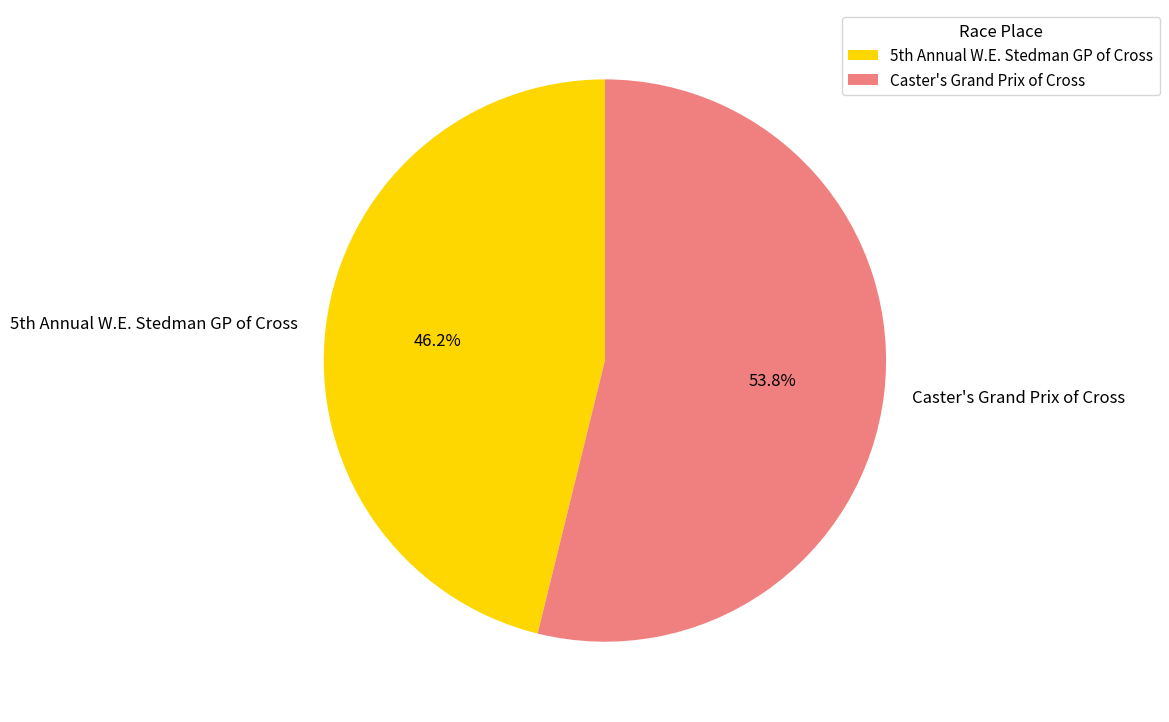

Count the number of slices in the pie.

2